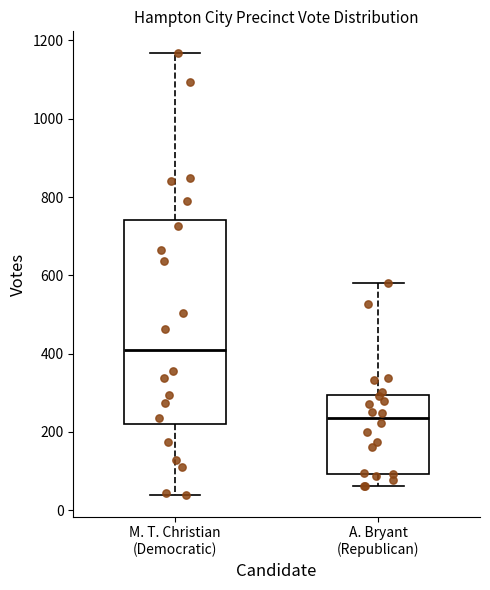

Comparing the boxes themselves (not the whiskers), which one is the tallest?

M. T. Christian (Democratic)